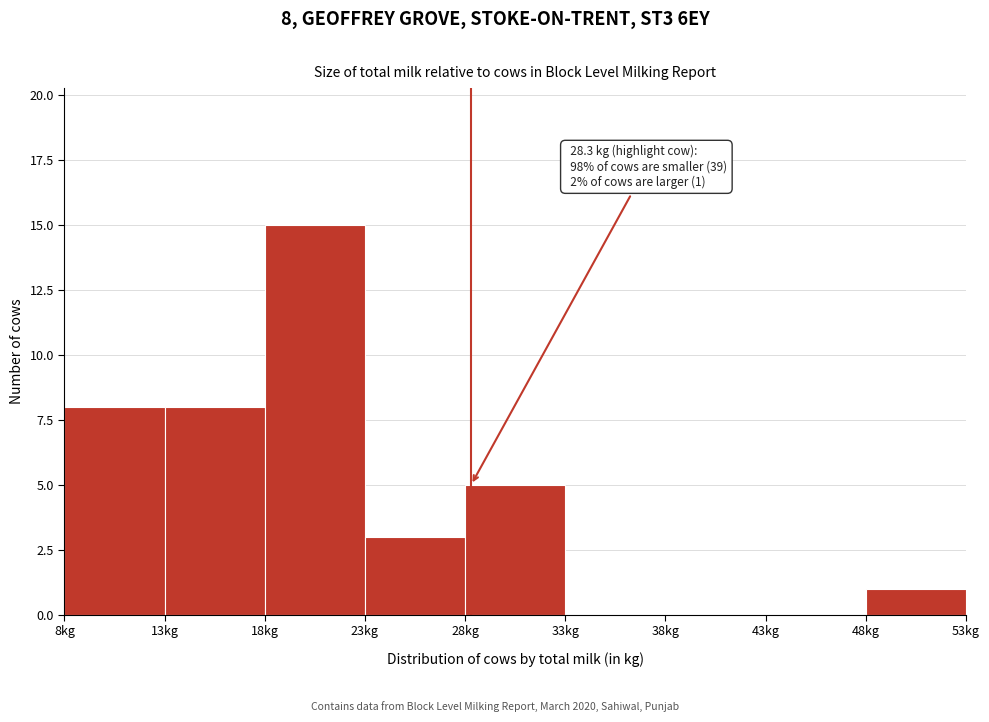

Over which range of the x-axis is the bar tallest?

18 to 23